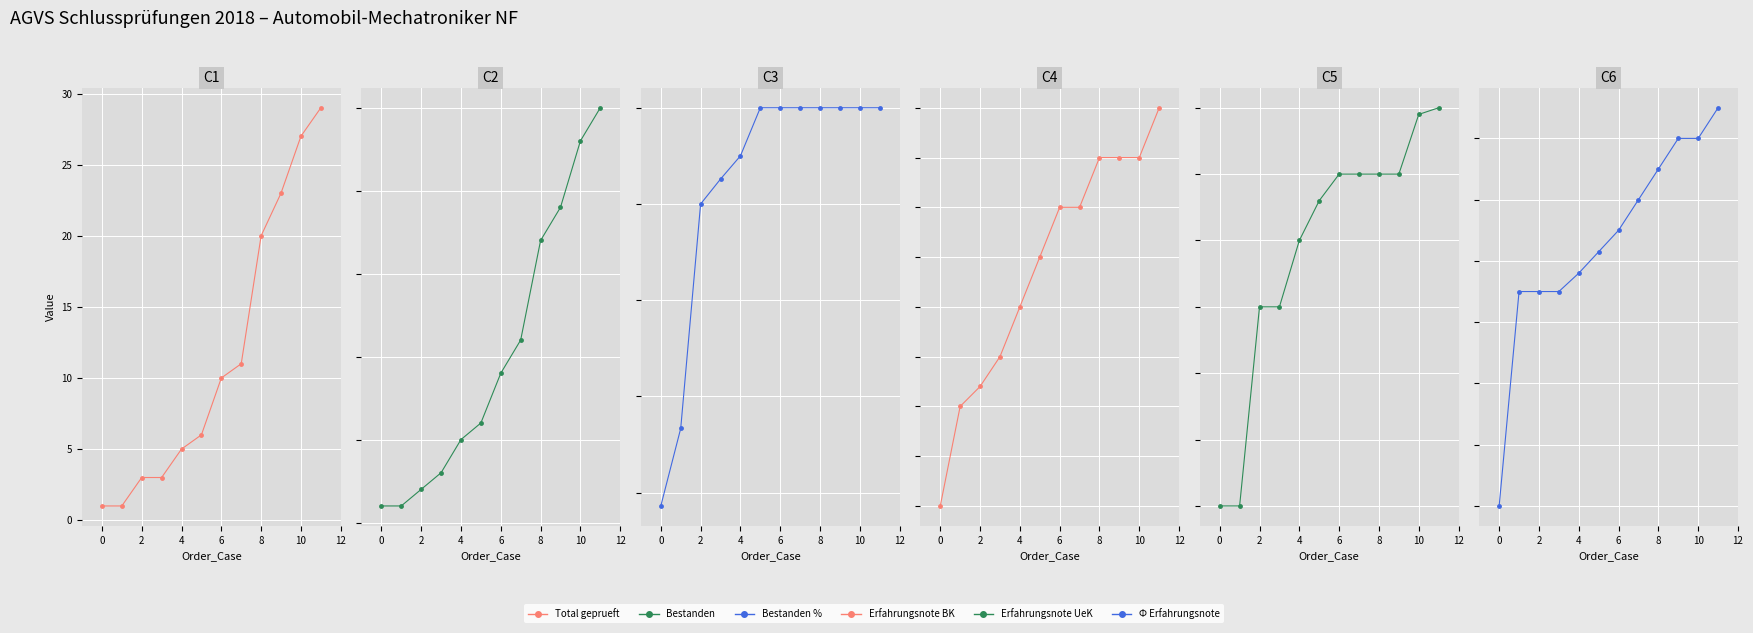

Reading left to right, transcribe all the data shown in this chart.

Total geprueft: 1.0	1.0	3.0	3.0	5.0	6.0	10.0	11.0	20.0	23.0	27.0	29.0
Bestanden: 1.0	1.0	2.0	3.0	5.0	6.0	9.0	11.0	17.0	19.0	23.0	25.0
Bestanden %: 58.6	66.7	90.0	92.6	95.0	100.0	100.0	100.0	100.0	100.0	100.0	100.0
Erfahrungsnote BK: 4.3	4.5	4.5	4.6	4.7	4.8	4.9	4.9	5.0	5.0	5.0	5.1
Erfahrungsnote UeK: 4.5	4.5	4.8	4.8	4.9	5.0	5.0	5.0	5.0	5.0	5.1	5.1
Ф Erfahrungsnote: 4.4	4.8	4.8	4.8	4.8	4.8	4.8	4.9	5.0	5.0	5.0	5.0